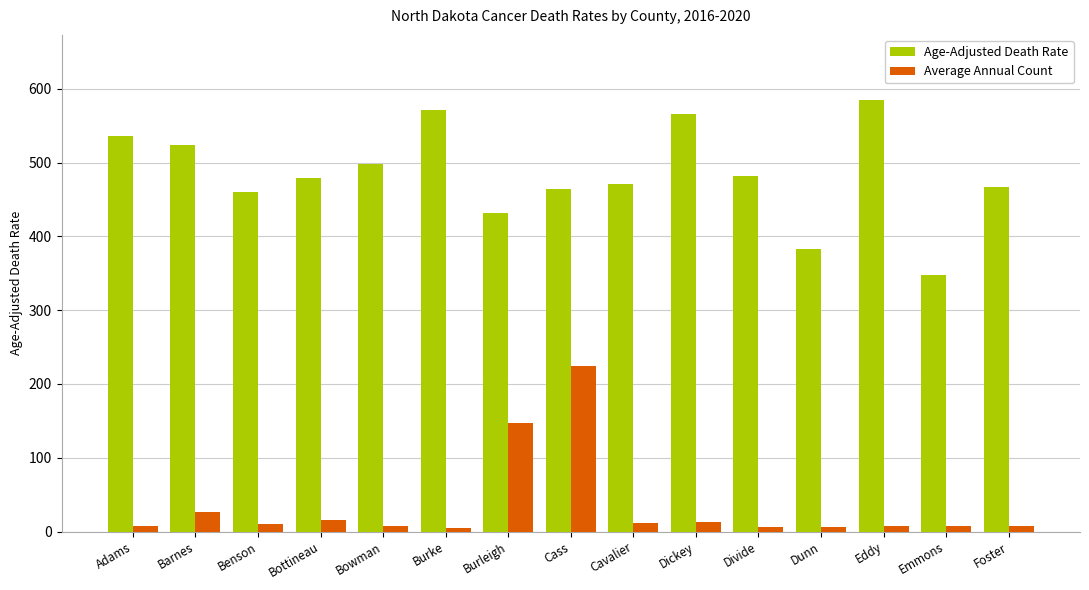

At which label does Age-Adjusted Death Rate reach its minimum?

Emmons